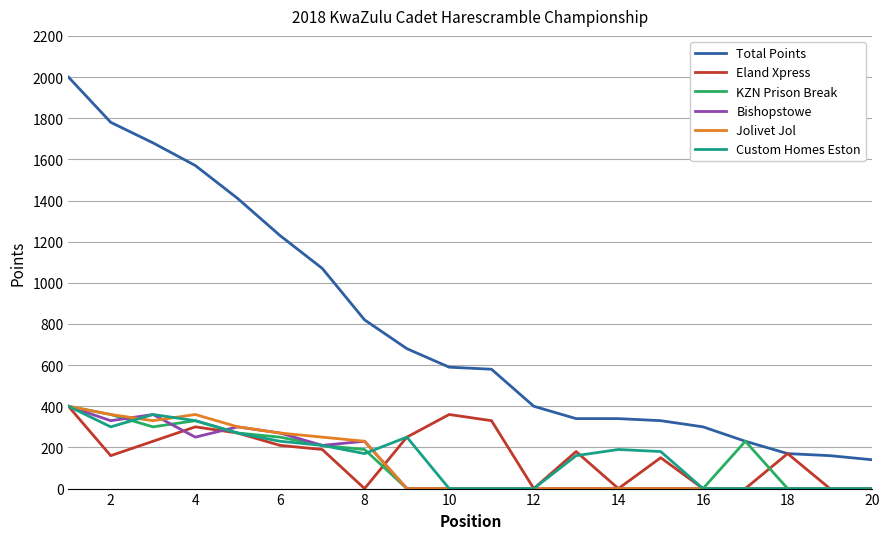

Does the chart display data point markers on the line(s)?

No